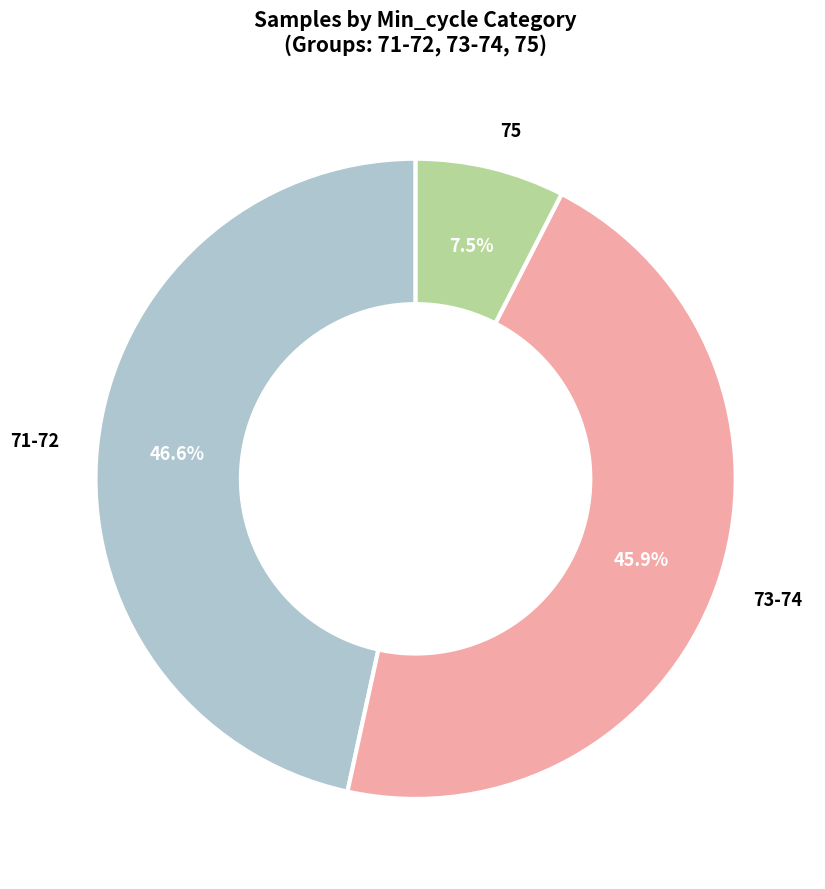

Rank the categories by value from highest to lowest.

71-72, 73-74, 75